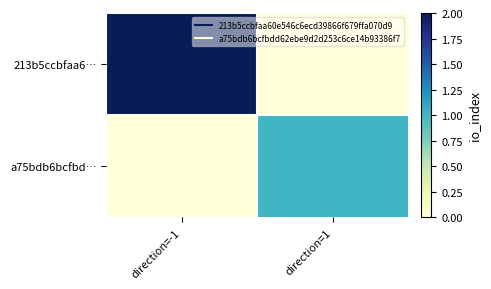

Which series has the widest spread of values?

213b5ccbfaa6…